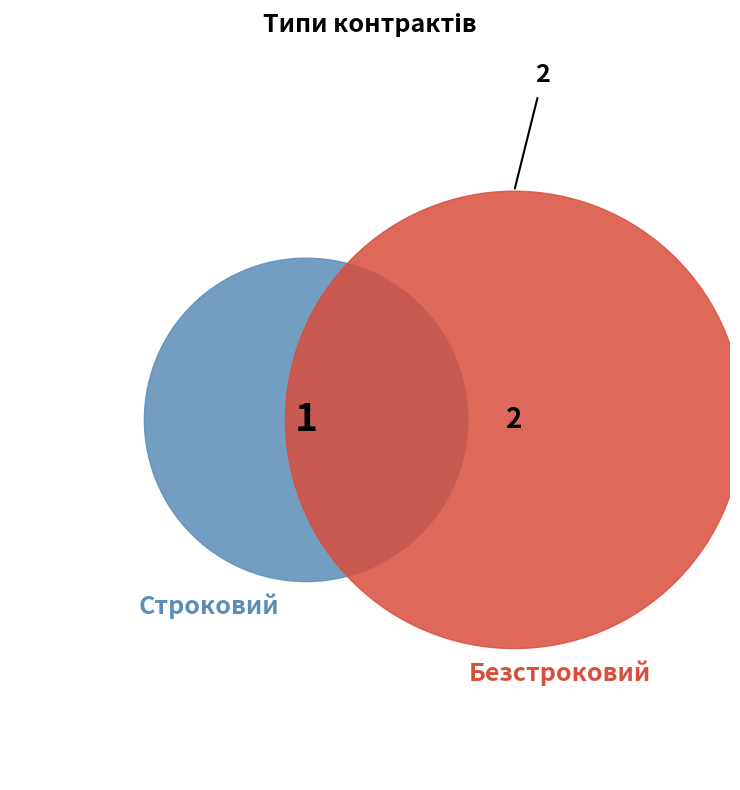

What is the change in value from Строковий to Безстроковий?

+1